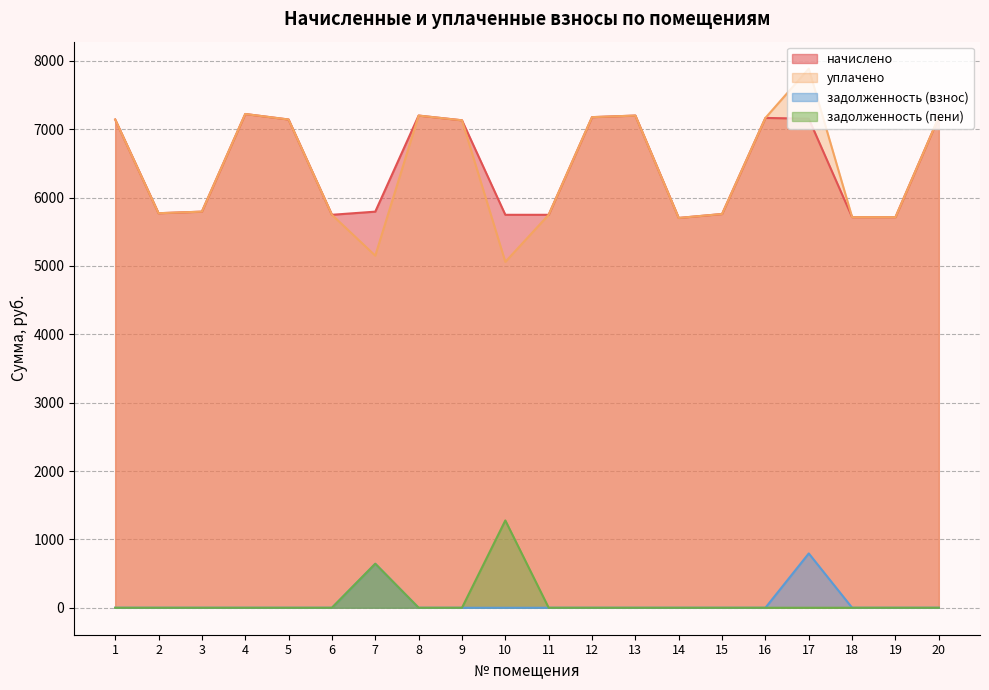

Where is the first local maximum for задолженность (взнос)?

7